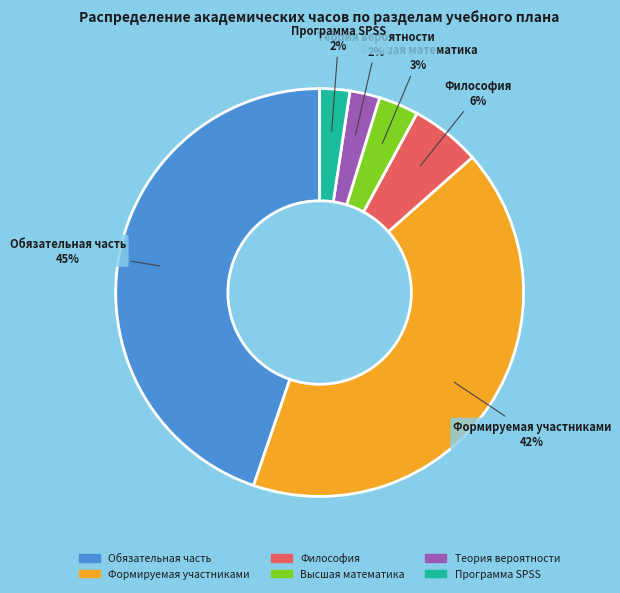

Is there a majority slice in this chart?

No